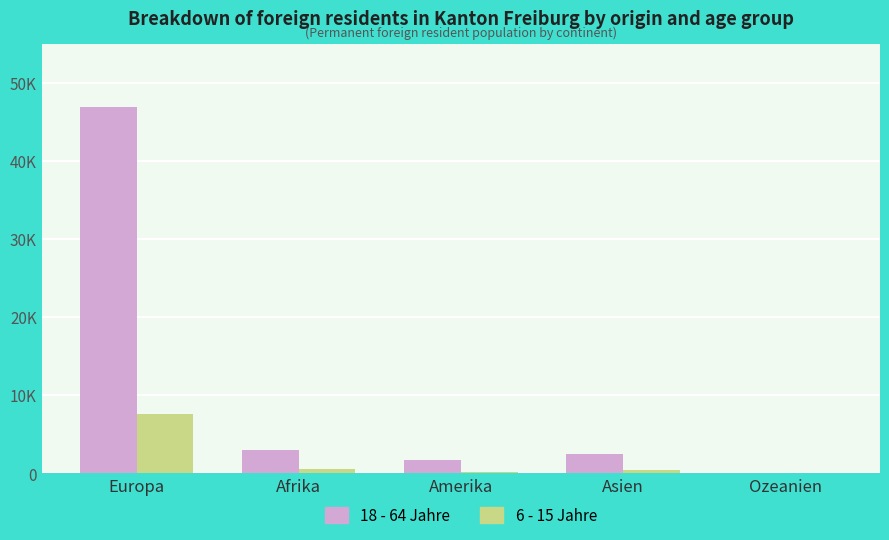

Reading left to right, what are all the values shown in this chart?

18 - 64 Jahre: Europa=46864	Afrika=2998	Amerika=1681	Asien=2498	Ozeanien=28
6 - 15 Jahre: Europa=7540	Afrika=567	Amerika=135	Asien=393	Ozeanien=1